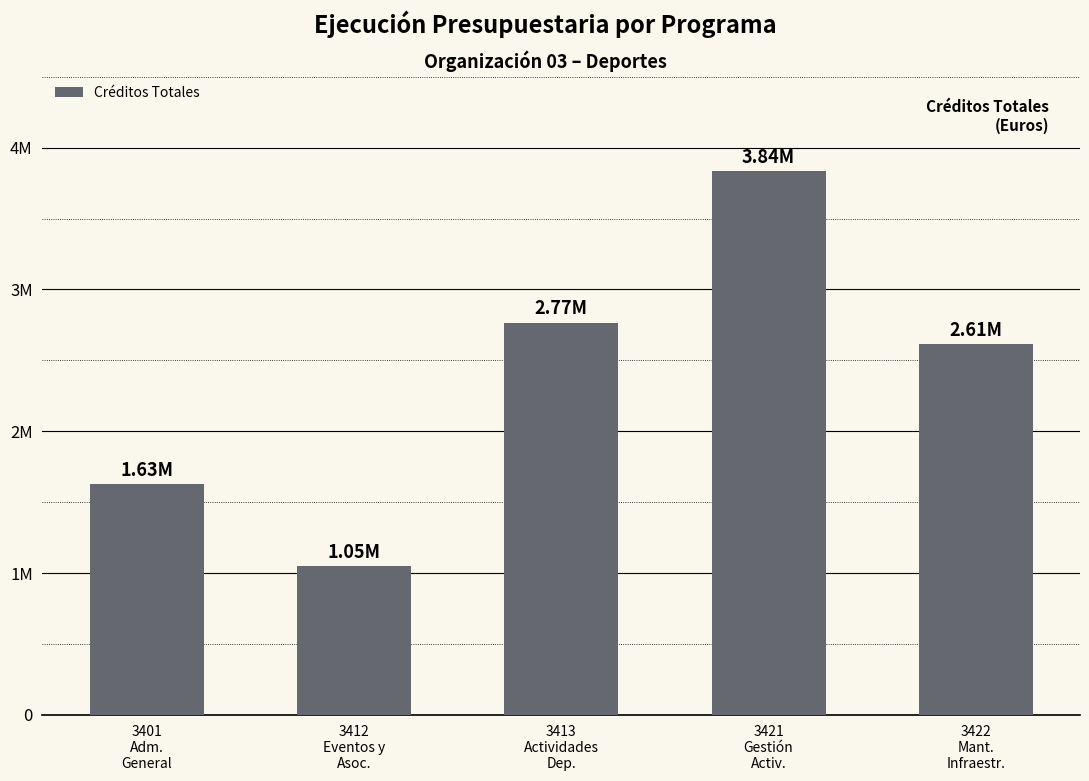

Reading left to right, transcribe all the data shown in this chart.

3401
Adm.
General=1626850	3412
Eventos y
Asoc.=1051425	3413
Actividades
Dep.=2766450	3421
Gestión
Activ.=3836300	3422
Mant.
Infraestr.=2613575